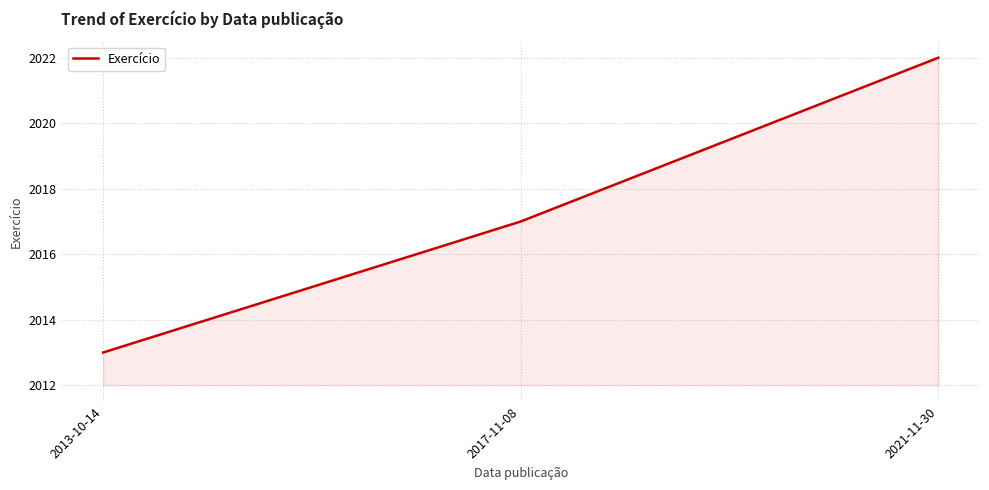

Reading left to right, extract all data points from this chart.

2013-10-14=2013	2017-11-08=2017	2021-11-30=2022